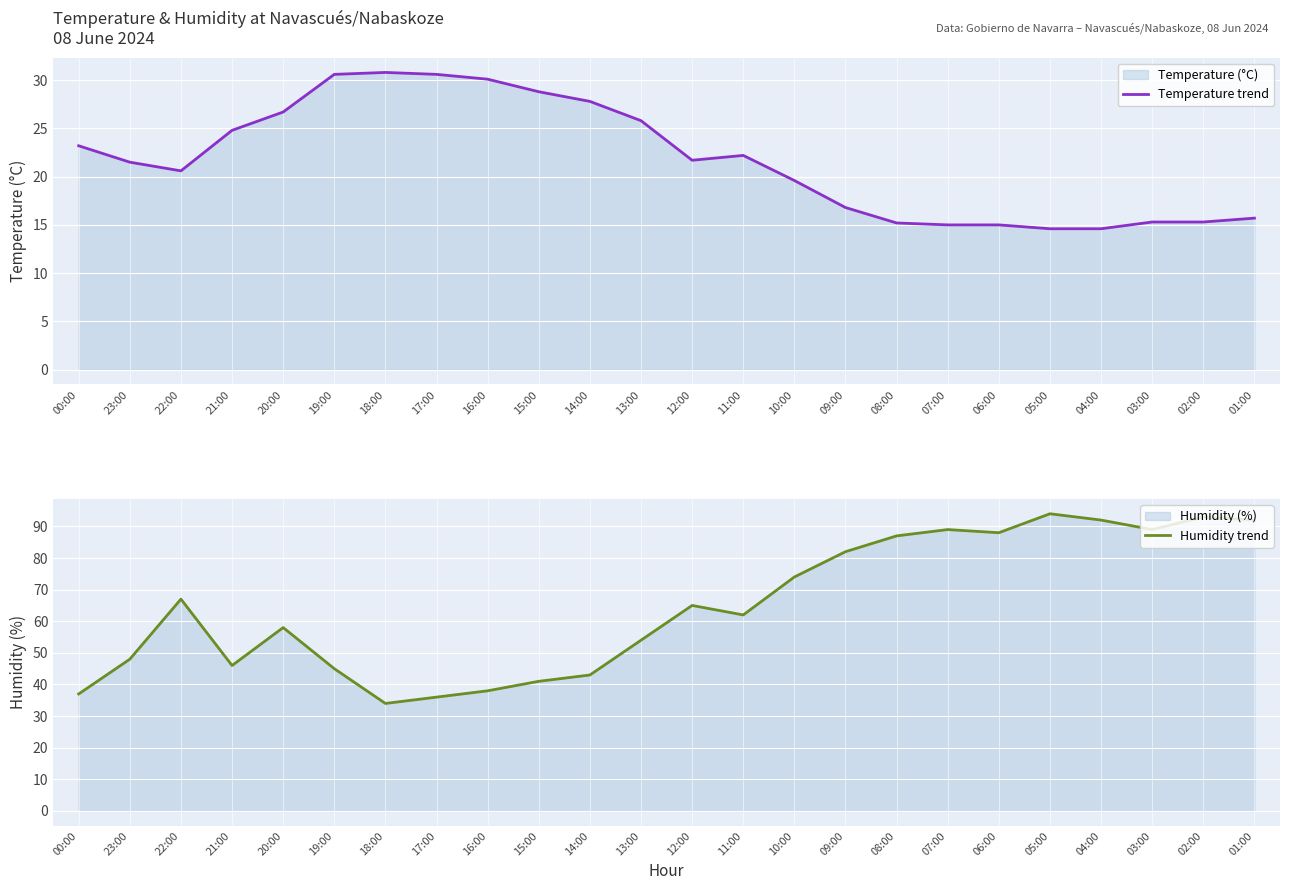

How many values in the Temperature trend series exceed 21?

13